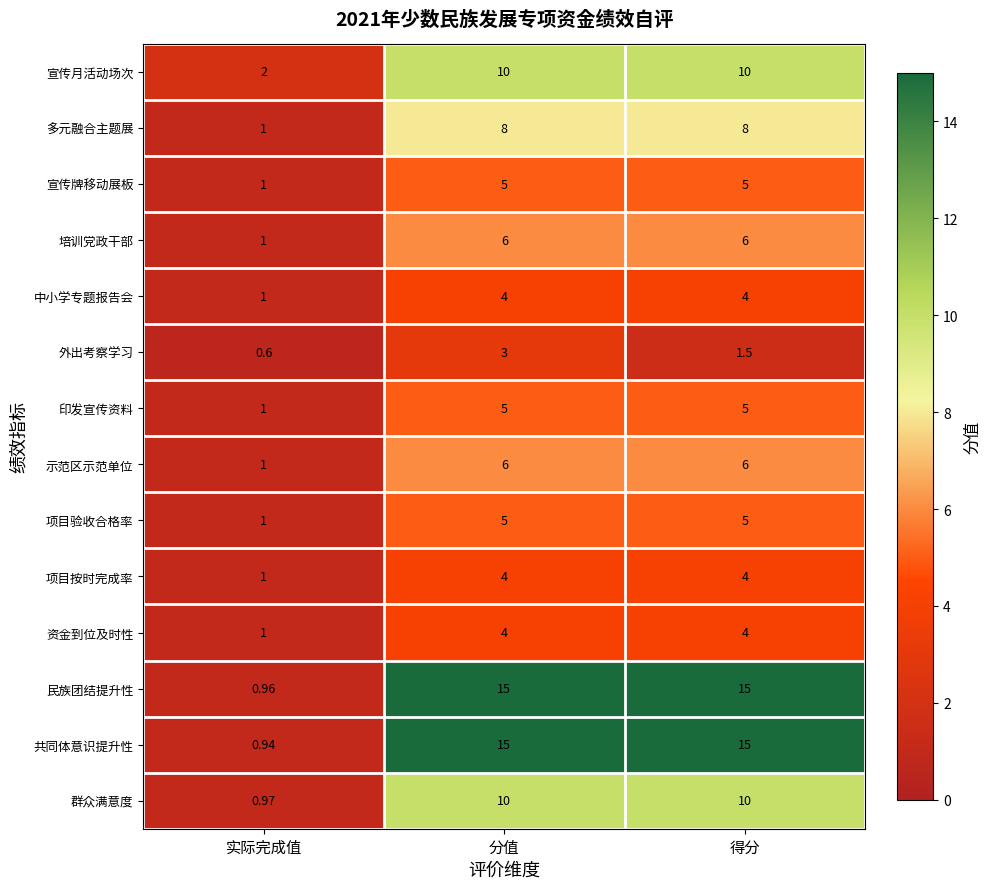

What is the spread (max minus min) of values at 分值?

12.0